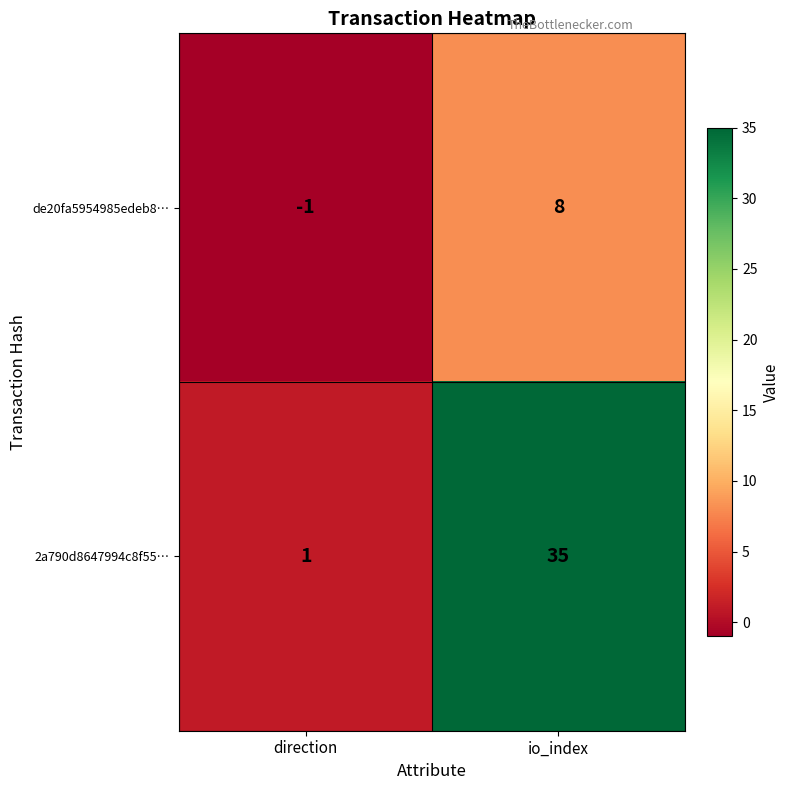

At which label is 2a790d8647994c8f55… closest to 18?

direction